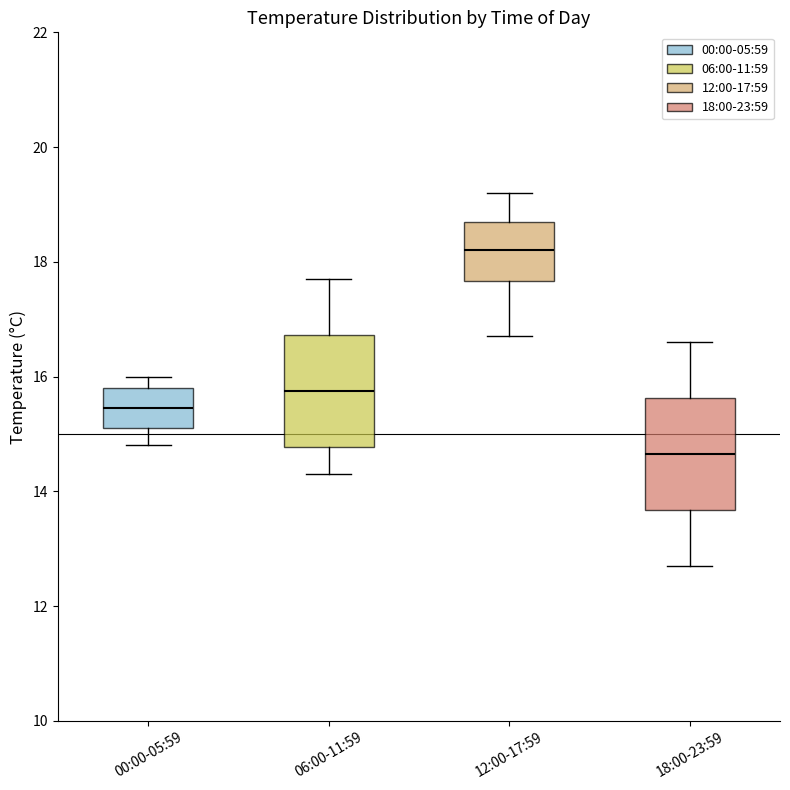

Where is the upper edge of the box for 12:00-17:59 on the y-axis? The values are not printed on the chart, so give them approximately, as read against the axis.

18.8